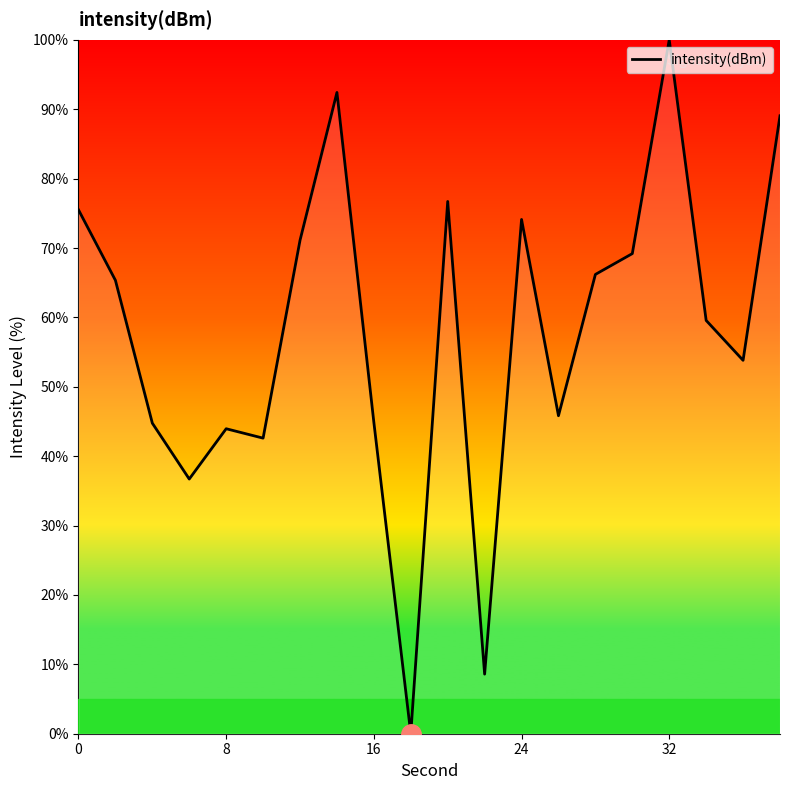

Does the chart display data point markers on the line(s)?

No